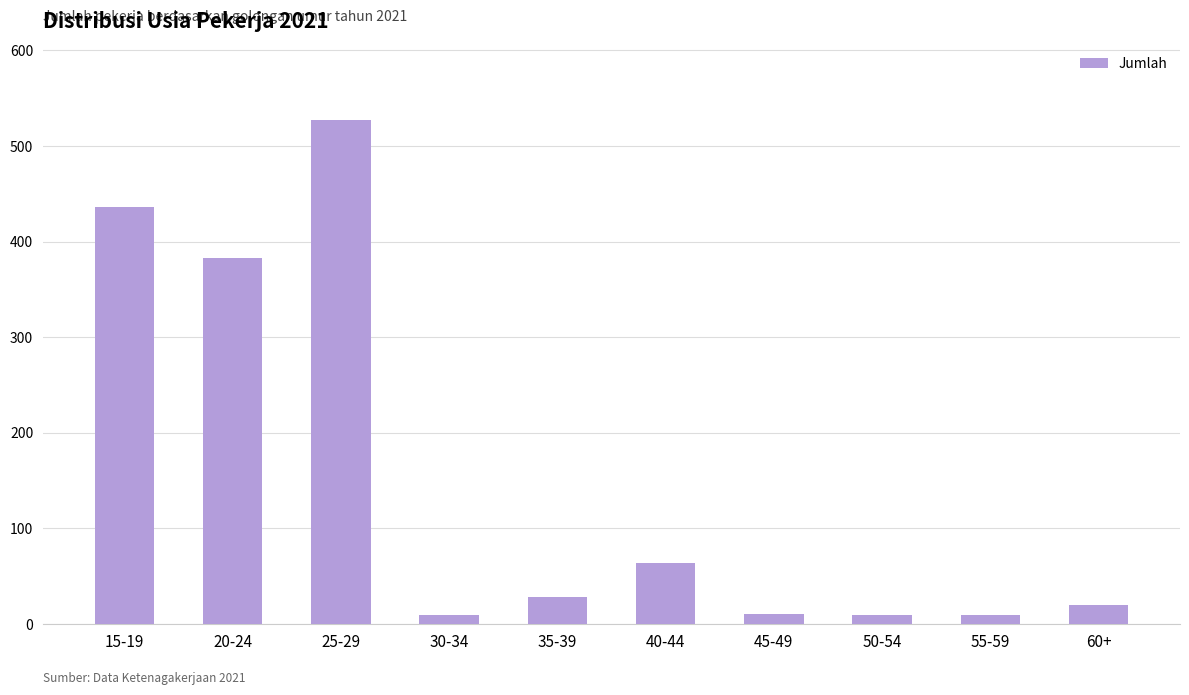

At which label does the data first exceed 28?

15-19